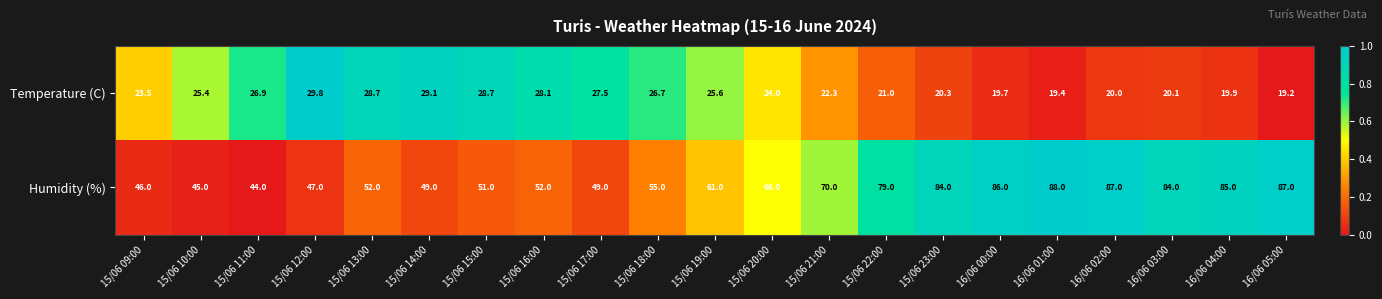

What is the total value across all series at 15/06 14:00?

78.1